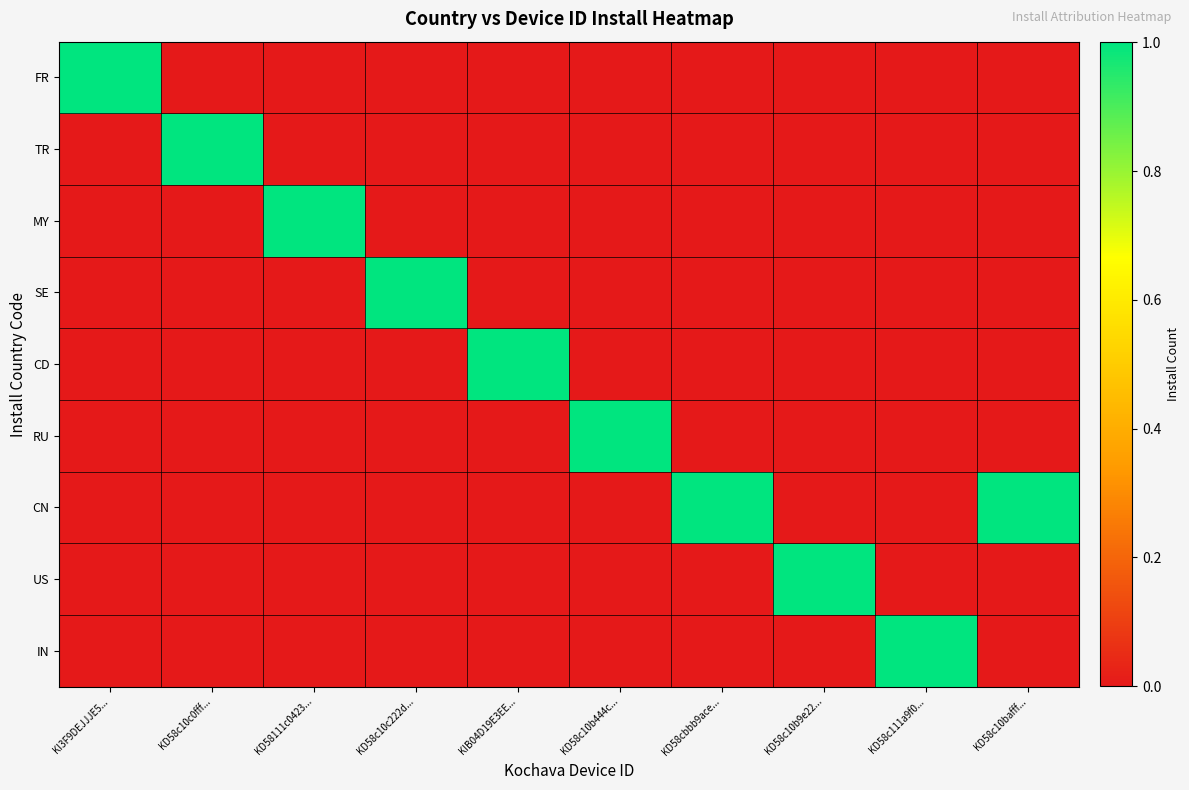

Reading left to right, list all the values displayed in this chart.

FR: KI3F9DEJJJE5...=1	KD58c10c0fff...=0	KD58111c0423...=0	KD58c10c222d...=0	KIB04D19E3EE...=0	KD58c10b444c...=0	KD58cbbb9ace...=0	KD58c10b9e22...=0	KD58c111a9f0...=0	KD58c10bafff...=0
TR: KI3F9DEJJJE5...=0	KD58c10c0fff...=1	KD58111c0423...=0	KD58c10c222d...=0	KIB04D19E3EE...=0	KD58c10b444c...=0	KD58cbbb9ace...=0	KD58c10b9e22...=0	KD58c111a9f0...=0	KD58c10bafff...=0
MY: KI3F9DEJJJE5...=0	KD58c10c0fff...=0	KD58111c0423...=1	KD58c10c222d...=0	KIB04D19E3EE...=0	KD58c10b444c...=0	KD58cbbb9ace...=0	KD58c10b9e22...=0	KD58c111a9f0...=0	KD58c10bafff...=0
SE: KI3F9DEJJJE5...=0	KD58c10c0fff...=0	KD58111c0423...=0	KD58c10c222d...=1	KIB04D19E3EE...=0	KD58c10b444c...=0	KD58cbbb9ace...=0	KD58c10b9e22...=0	KD58c111a9f0...=0	KD58c10bafff...=0
CD: KI3F9DEJJJE5...=0	KD58c10c0fff...=0	KD58111c0423...=0	KD58c10c222d...=0	KIB04D19E3EE...=1	KD58c10b444c...=0	KD58cbbb9ace...=0	KD58c10b9e22...=0	KD58c111a9f0...=0	KD58c10bafff...=0
RU: KI3F9DEJJJE5...=0	KD58c10c0fff...=0	KD58111c0423...=0	KD58c10c222d...=0	KIB04D19E3EE...=0	KD58c10b444c...=1	KD58cbbb9ace...=0	KD58c10b9e22...=0	KD58c111a9f0...=0	KD58c10bafff...=0
CN: KI3F9DEJJJE5...=0	KD58c10c0fff...=0	KD58111c0423...=0	KD58c10c222d...=0	KIB04D19E3EE...=0	KD58c10b444c...=0	KD58cbbb9ace...=1	KD58c10b9e22...=0	KD58c111a9f0...=0	KD58c10bafff...=1
US: KI3F9DEJJJE5...=0	KD58c10c0fff...=0	KD58111c0423...=0	KD58c10c222d...=0	KIB04D19E3EE...=0	KD58c10b444c...=0	KD58cbbb9ace...=0	KD58c10b9e22...=1	KD58c111a9f0...=0	KD58c10bafff...=0
IN: KI3F9DEJJJE5...=0	KD58c10c0fff...=0	KD58111c0423...=0	KD58c10c222d...=0	KIB04D19E3EE...=0	KD58c10b444c...=0	KD58cbbb9ace...=0	KD58c10b9e22...=0	KD58c111a9f0...=1	KD58c10bafff...=0